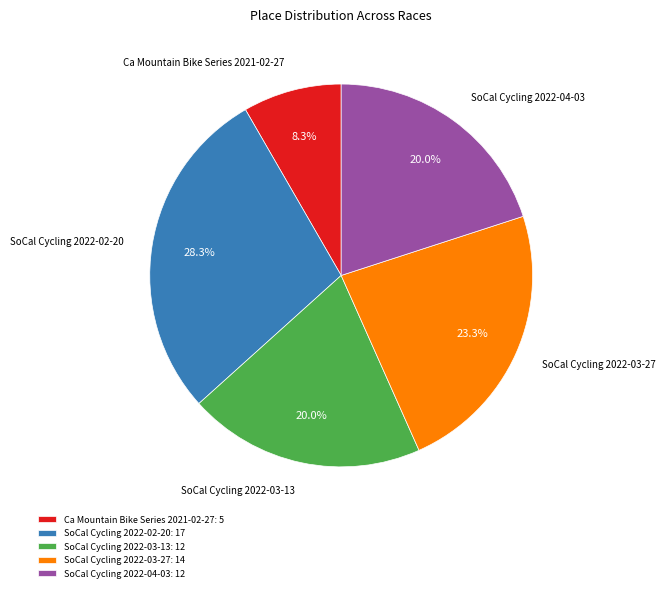

Combined, what portion of the pie is SoCal Cycling 2022-04-03 and SoCal Cycling 2022-02-20?

48.3%